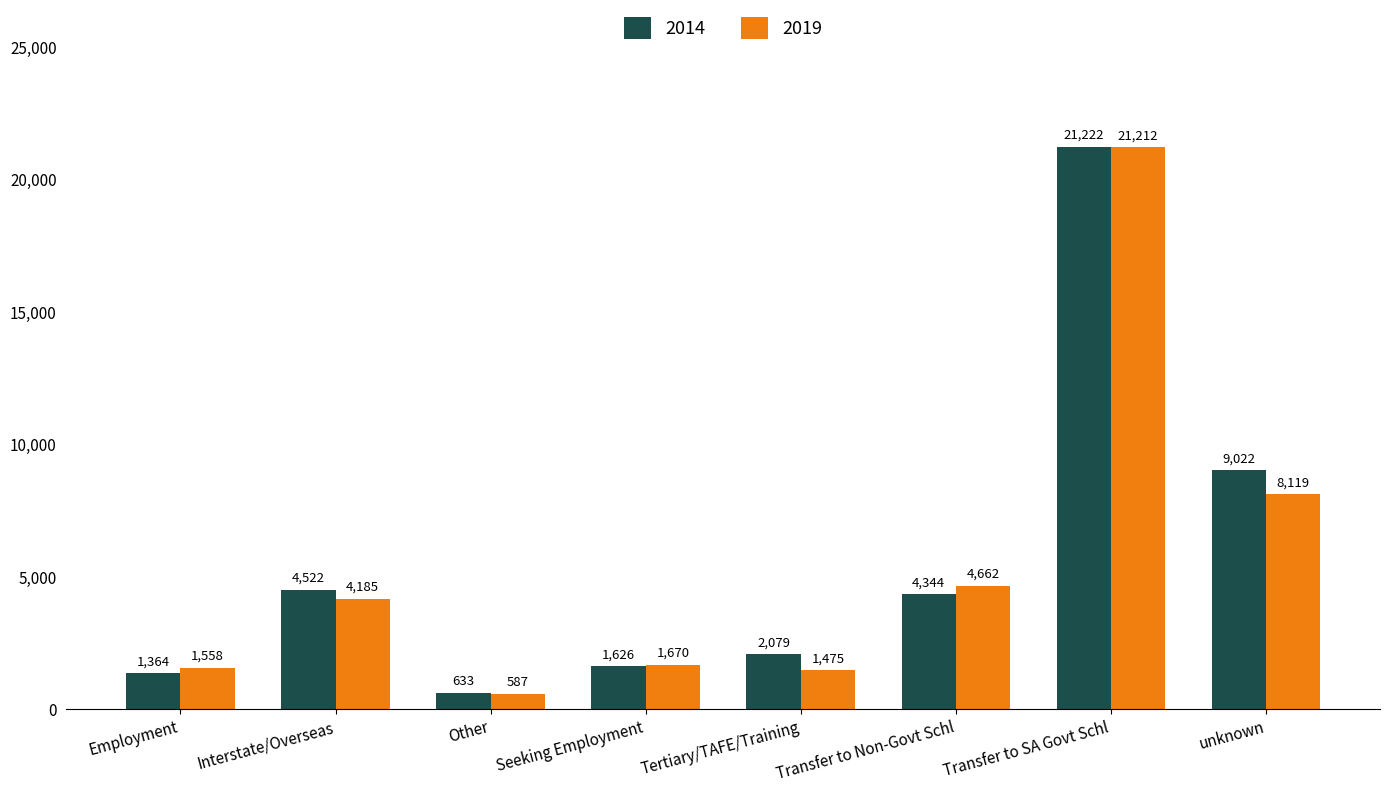

Reading left to right, extract all data points from this chart.

2014: 1364	4522	633	1626	2079	4344	21222	9022
2019: 1558	4185	587	1670	1475	4662	21212	8119